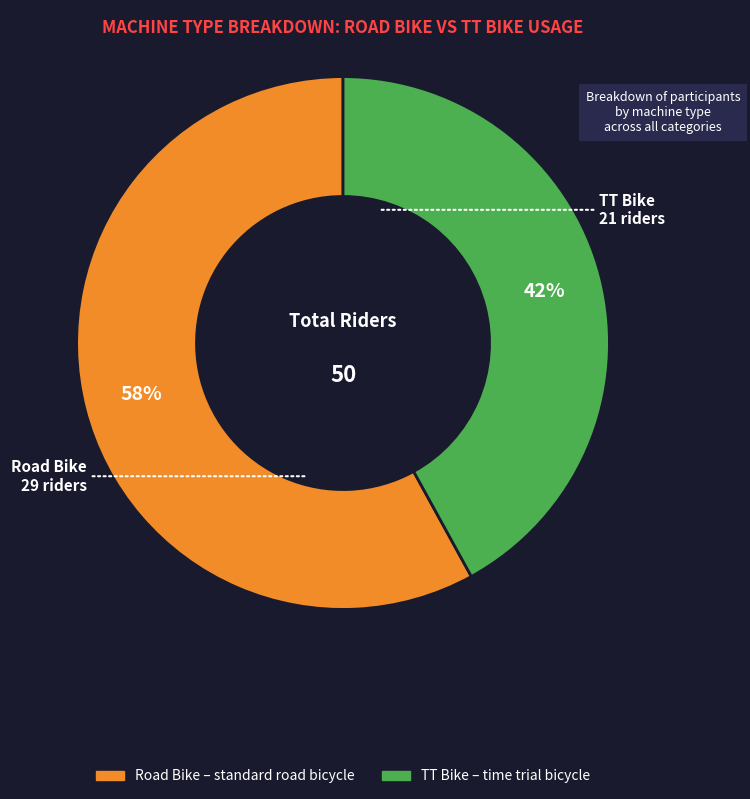

Which category accounts for the majority?

Road Bike